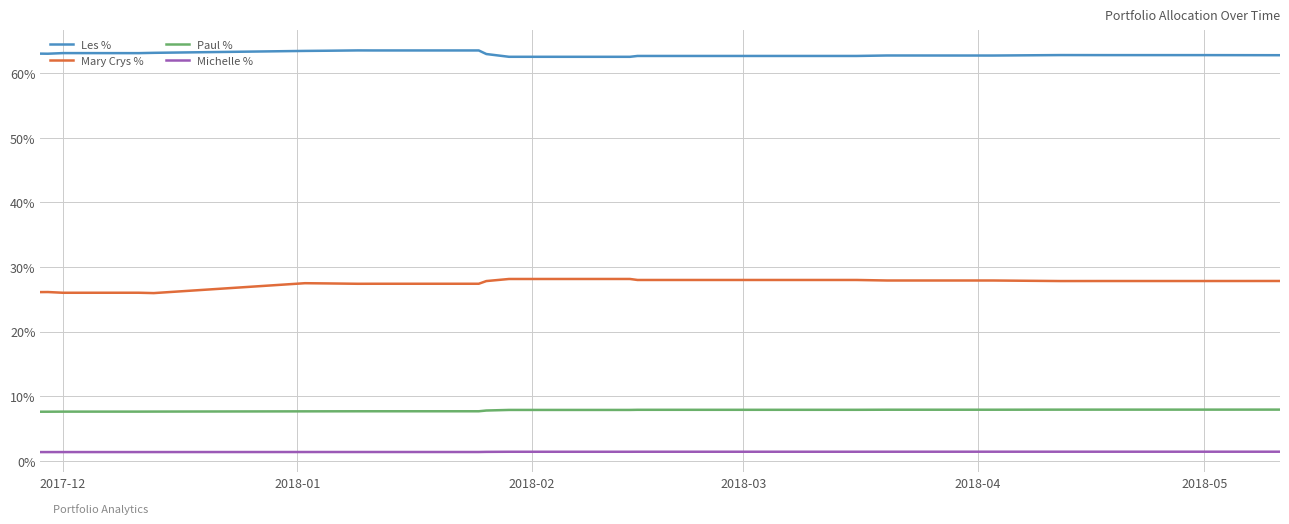

What are all the series names shown in the legend?

Les %, Mary Crys %, Paul %, Michelle %